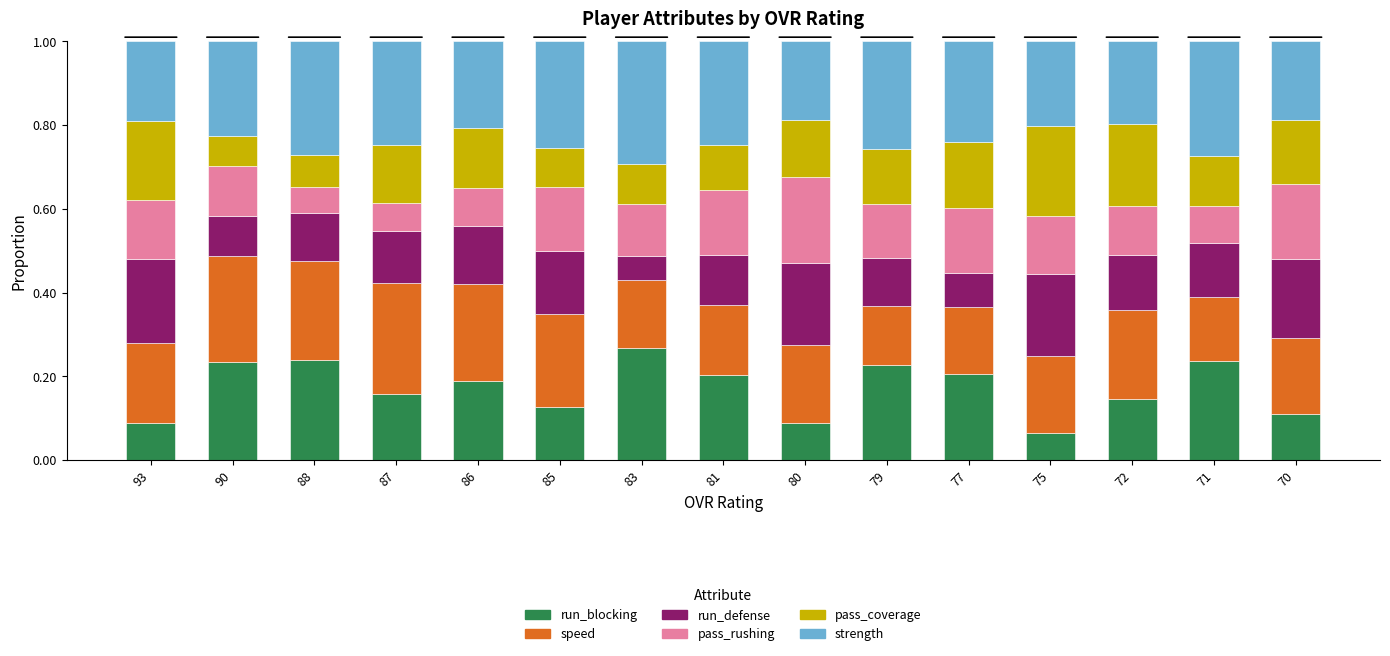

Which category has the lowest value in the run_blocking series?

75